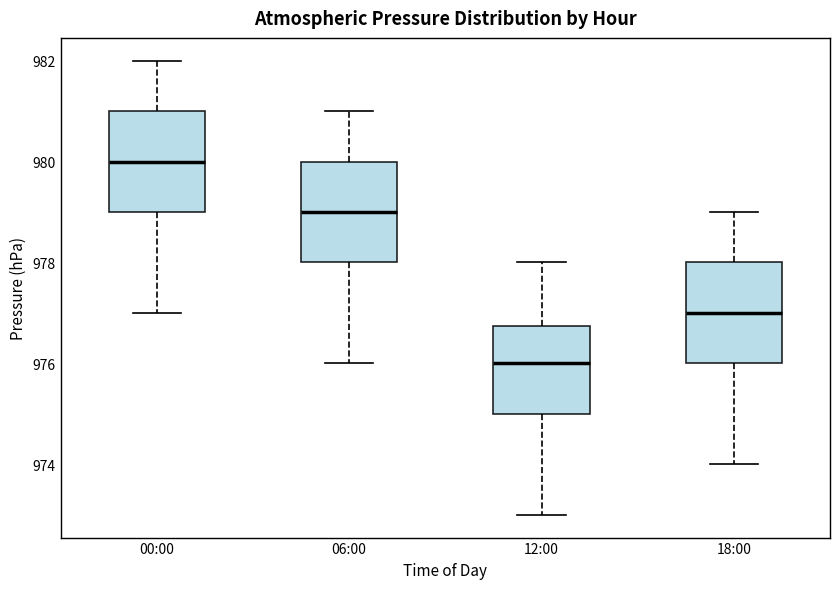

Reading left to right, read every box against the y-axis: the position of its median line, the range the box covers, and the ends of its whiskers. The values are not printed on the chart, so give them approximately, as read against the axis.

00:00: median 980.0, box 979.0 to 981.0, whiskers 977.0 to 982.0
06:00: median 979.0, box 978.0 to 980.0, whiskers 976.0 to 981.0
12:00: median 976.0, box 975.0 to 976.8, whiskers 973.0 to 978.0
18:00: median 977.0, box 976.0 to 978.0, whiskers 974.0 to 979.0